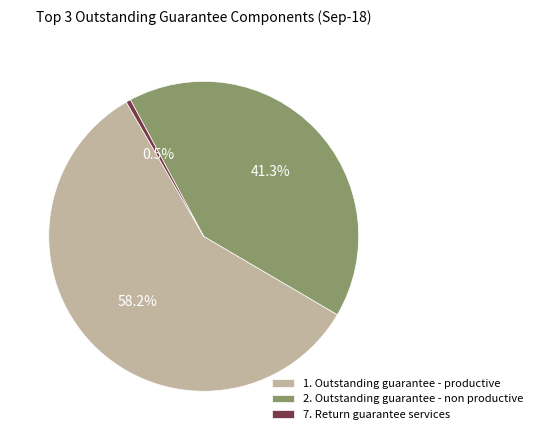

Is it true that 1. Outstanding guarantee - productive is 58% of the pie?

True